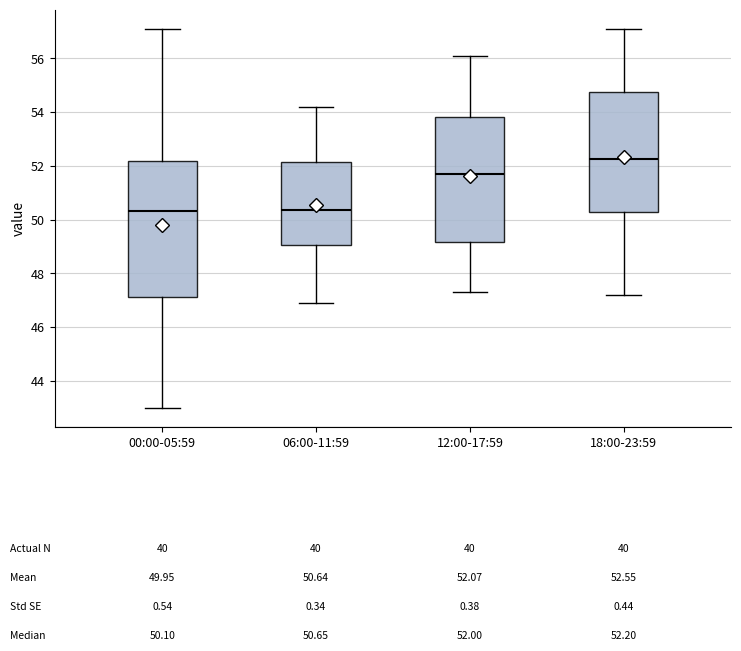

Comparing the boxes themselves (not the whiskers), which one is the tallest?

00:00-05:59